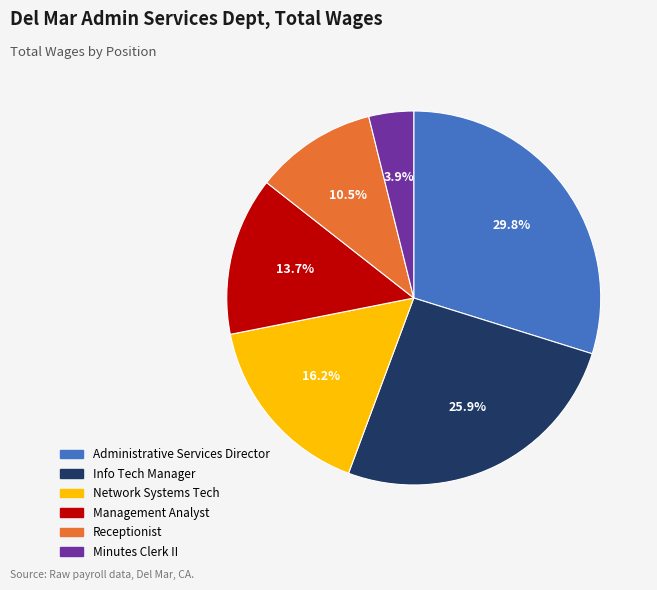

To the nearest percent, what is the difference between the Info Tech Manager and Administrative Services Director slice percentages?

4%